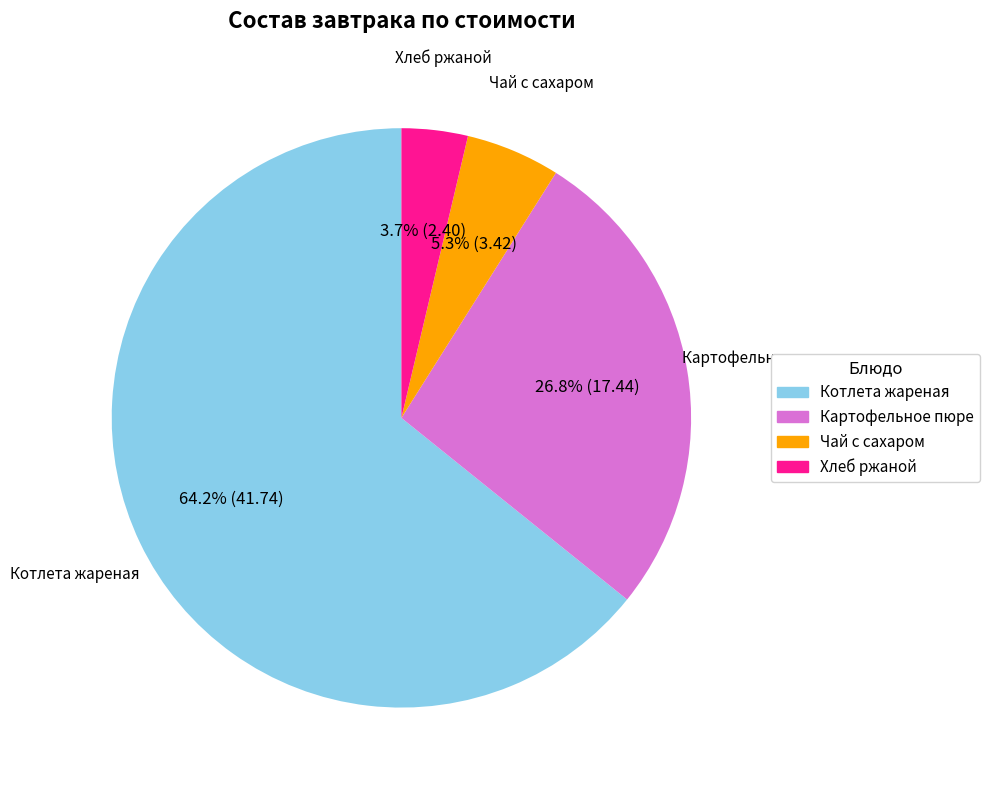

Which slice is the smallest?

Хлеб ржаной